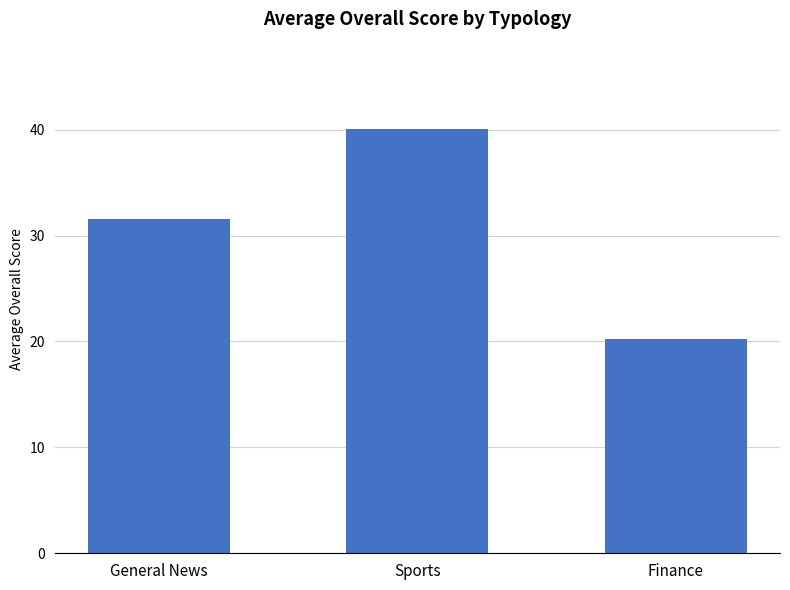

What is the difference between the values at Finance and Sports?

19.8